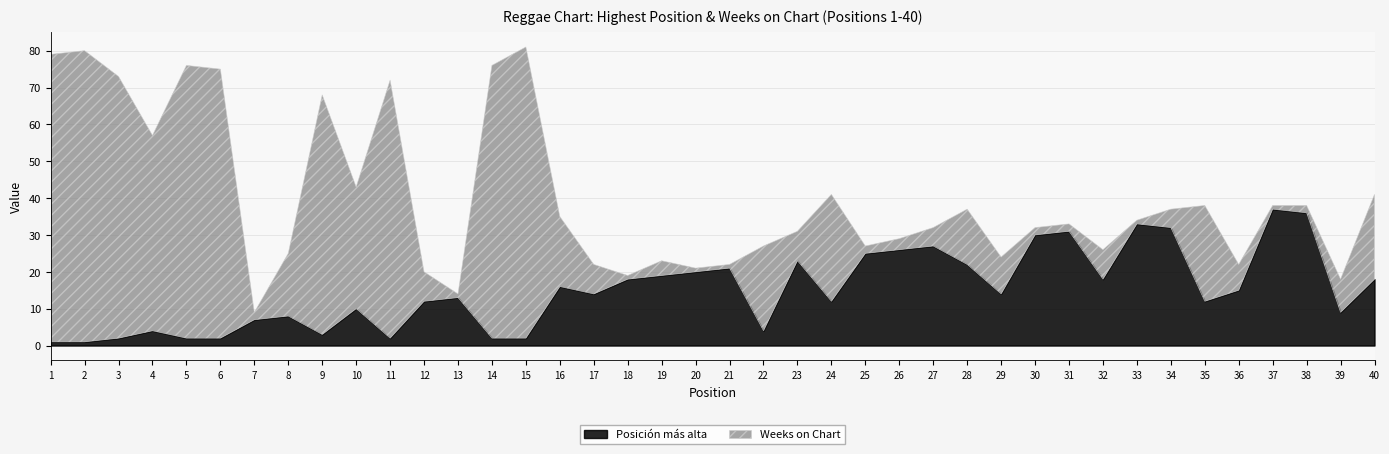

How many times do Weeks on Chart and Posicion mas alta cross each other?

11